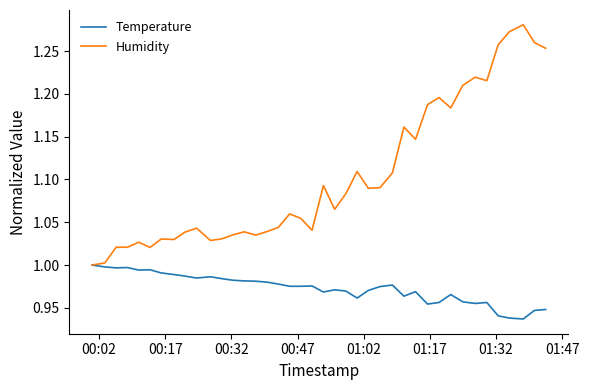

List the series in order of their peak value, lowest first.

Temperature, Humidity